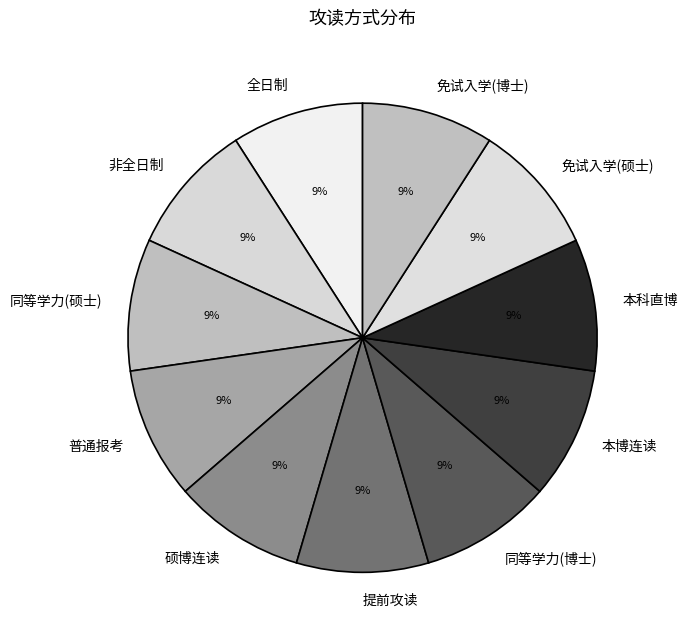

Approximately how many times larger is the value at 免试入学(硕士) compared to 提前攻读?

1.0